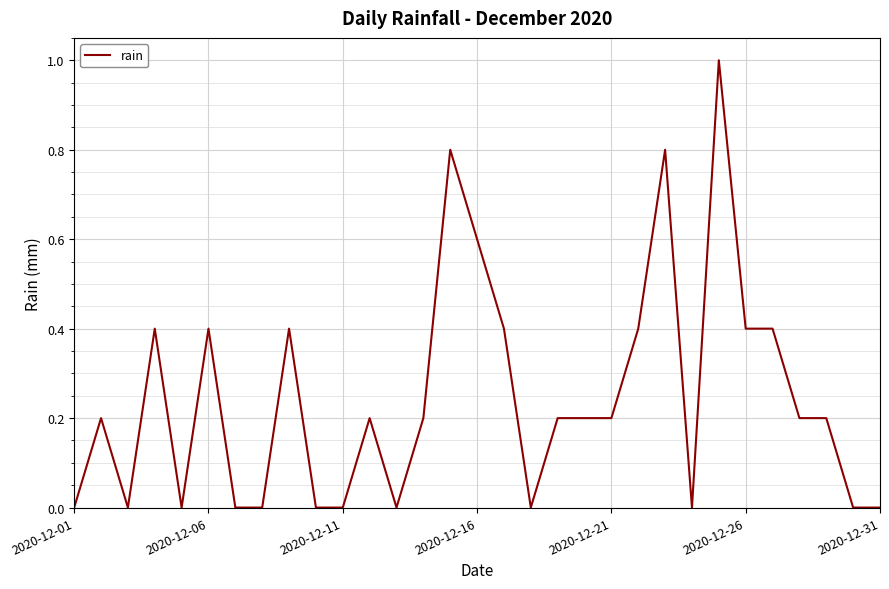

What is the greatest value displayed?

1.0